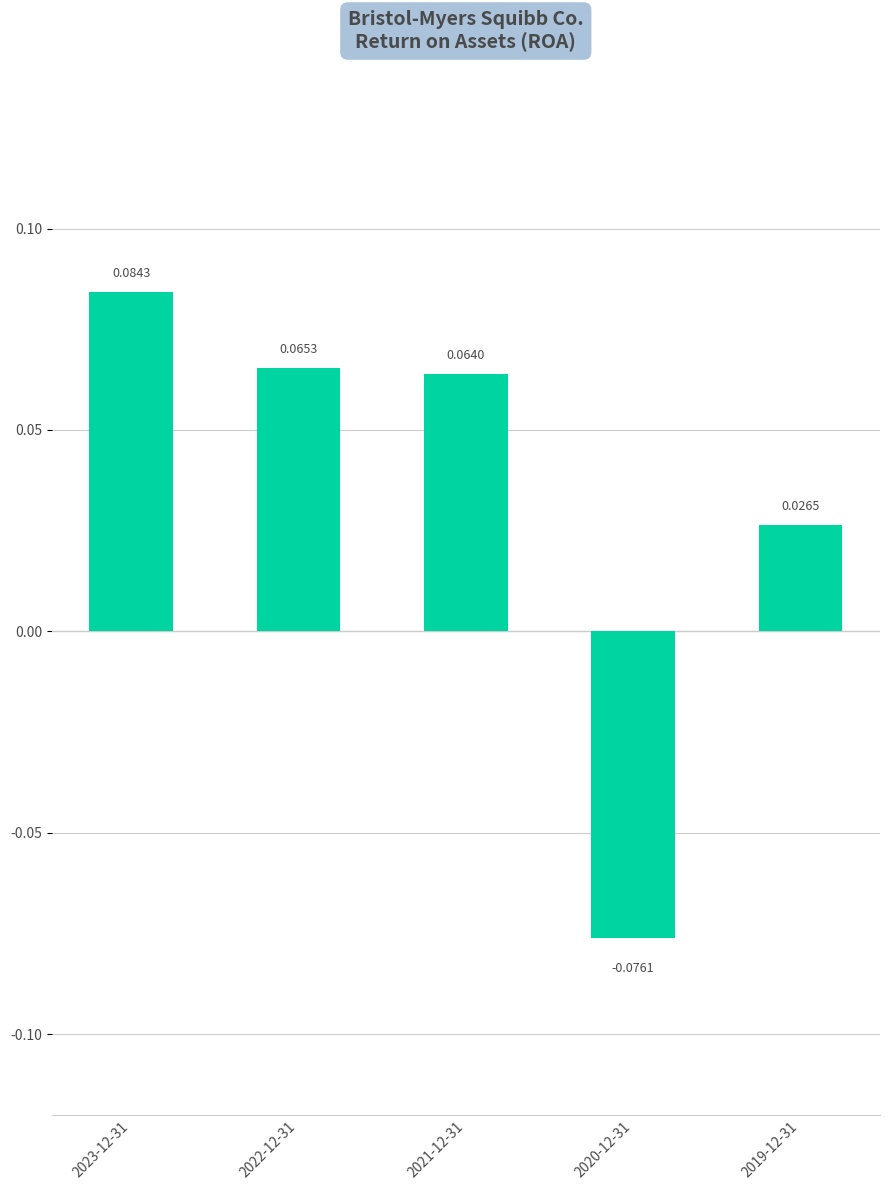

At which category does the chart reach its minimum across all series?

2020-12-31